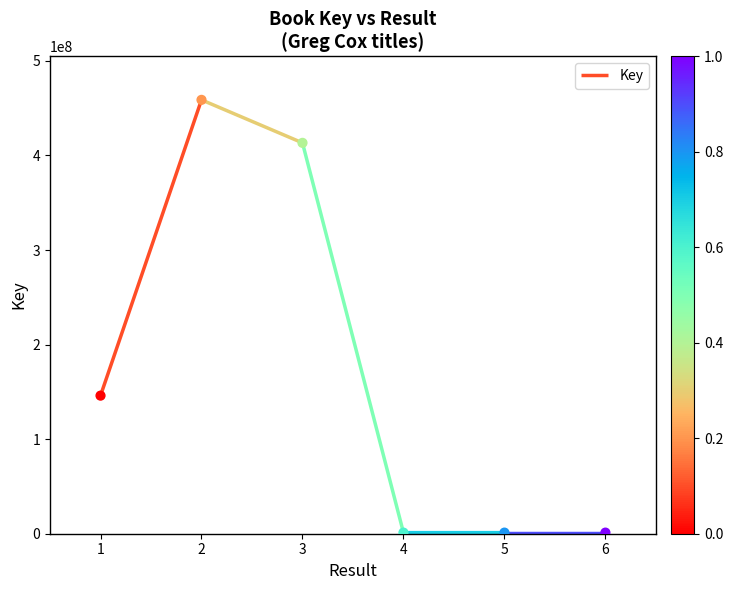

Which has a higher value, 5 or 2?

2